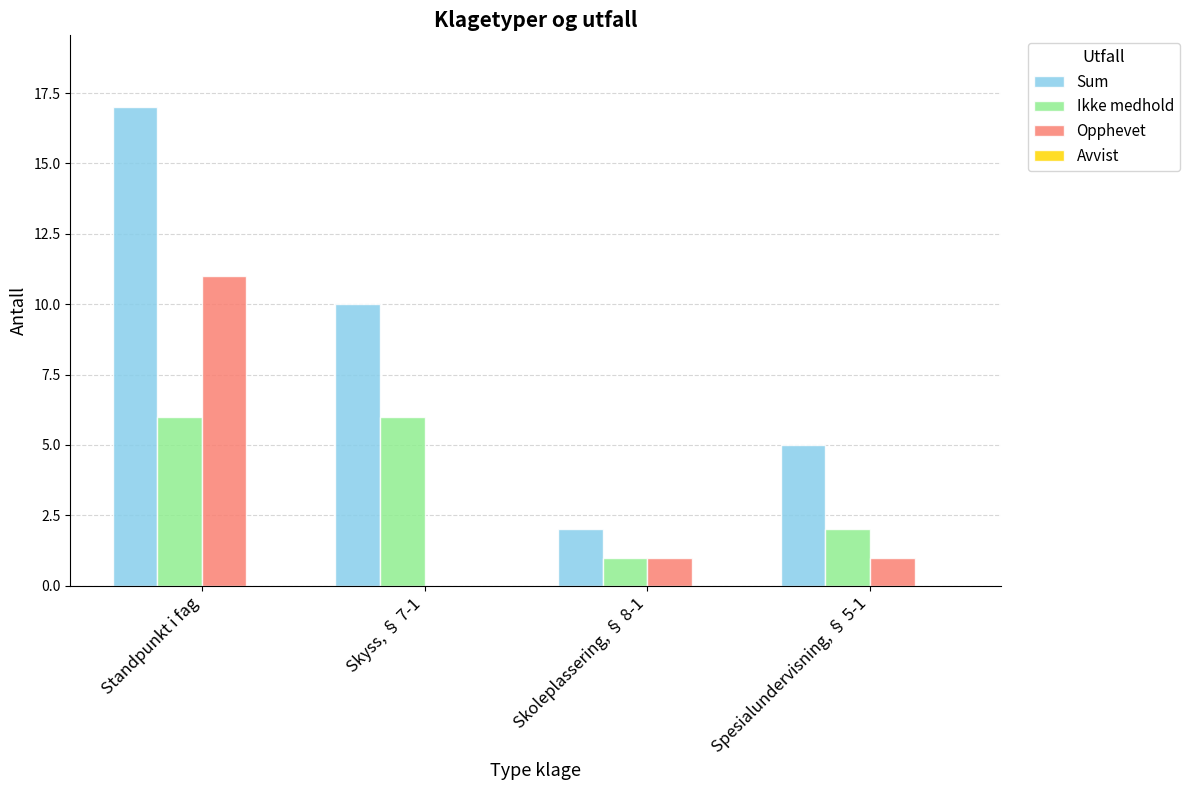

What is the sum of all Sum values?

34